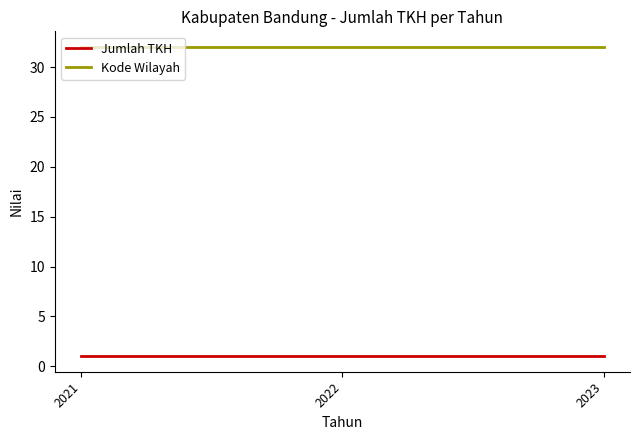

Reading left to right, extract all data points from this chart.

Jumlah TKH: 1.0	1.0	1.0
Kode Wilayah: 32.0	32.0	32.0